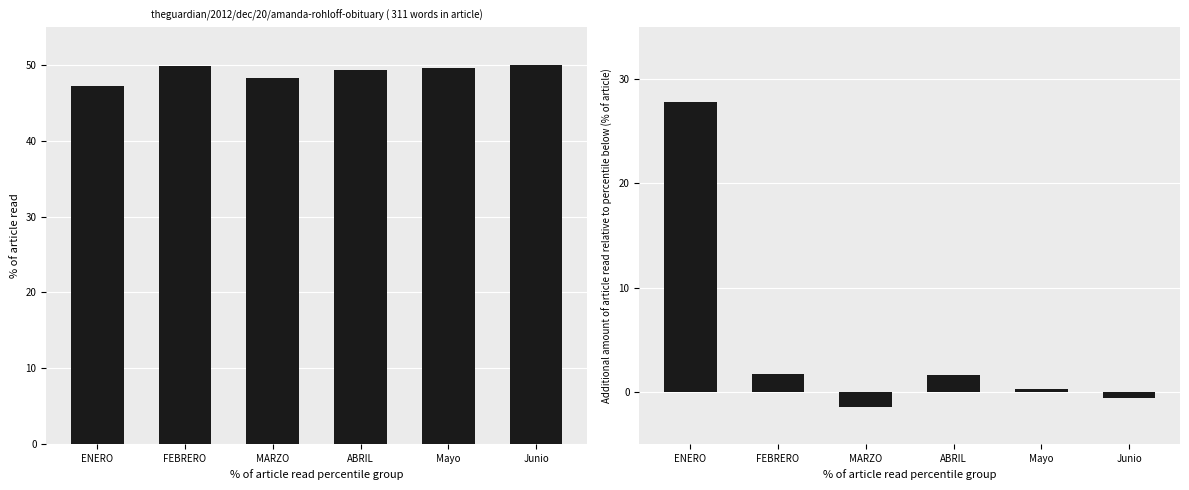

Between MARZO and Junio, which series saw the biggest shift?

Sueldos fijos